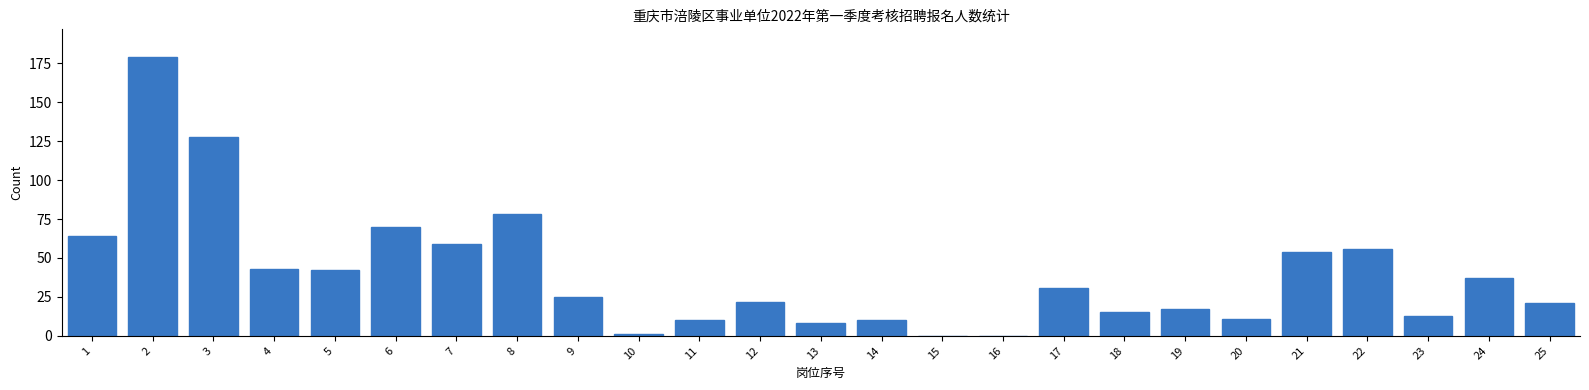

Reading left to right, extract all data points from this chart.

1=64	2=179	3=128	4=43	5=42	6=70	7=59	8=78	9=25	10=1	11=10	12=22	13=8	14=10	15=0	16=0	17=31	18=15	19=17	20=11	21=54	22=56	23=13	24=37	25=21